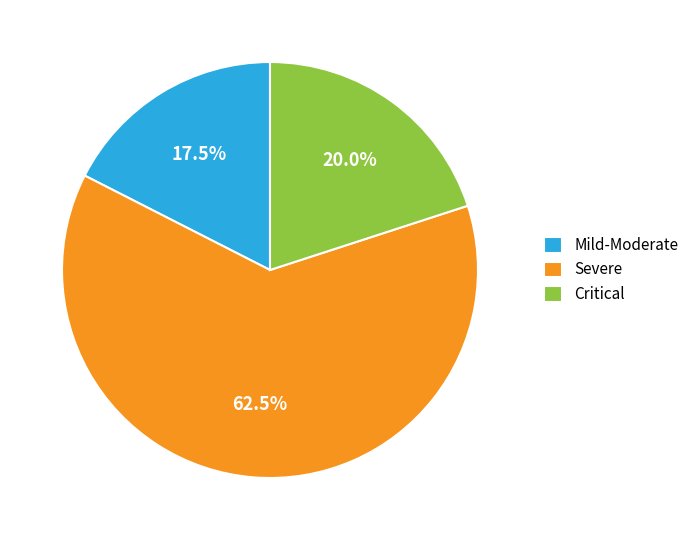

Is there a majority slice in this chart?

Yes